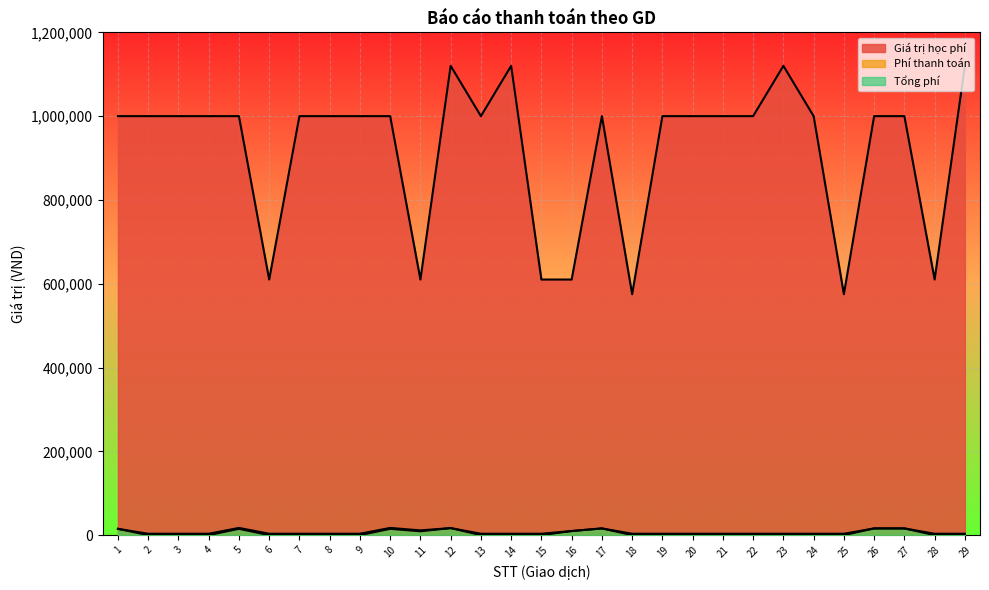

Reading left to right, list all the values displayed in this chart.

Giá trị học phí: 1000000	1000000	1000000	1000000	1000000	610000	1000000	1000000	1000000	1000000	610000	1120000	1000000	1120000	610000	610000	1000000	575000	1000000	1000000	1000000	1000000	1120000	1000000	575000	1000000	1000000	610000	1120000
Phí thanh toán: 15000	0	0	0	15000	0	0	0	0	15000	9150	16800	0	0	0	9760	16000	0	0	0	0	0	0	0	0	16000	16000	0	0
Tổng phí: 15000	3300	3300	3300	17200	3300	3300	3300	3300	17200	11350	16800	3300	3300	3300	9760	16000	3300	3300	3300	3300	3300	3300	3300	3300	16000	16000	3300	3300